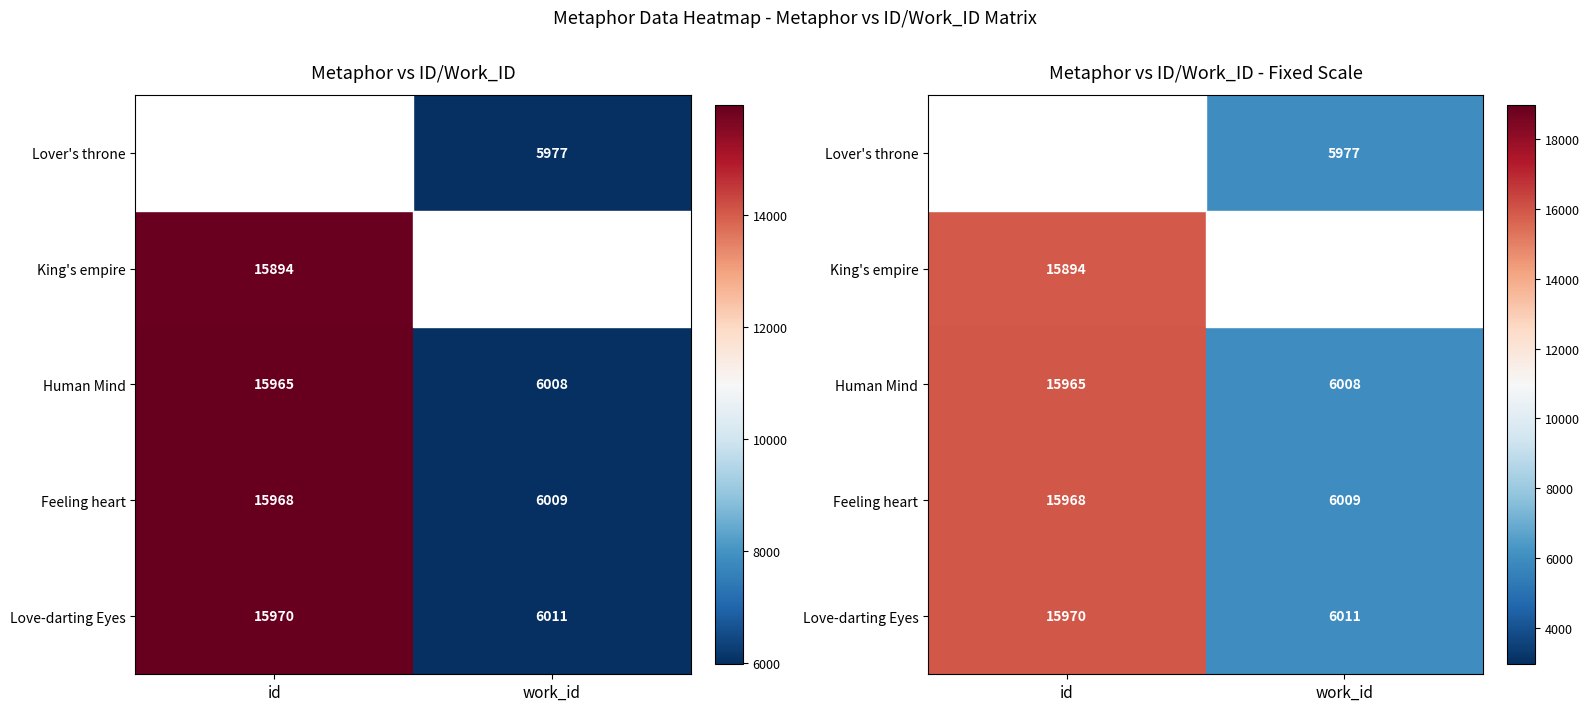

Count the Human Mind values in the range 6008 to 15965.

2